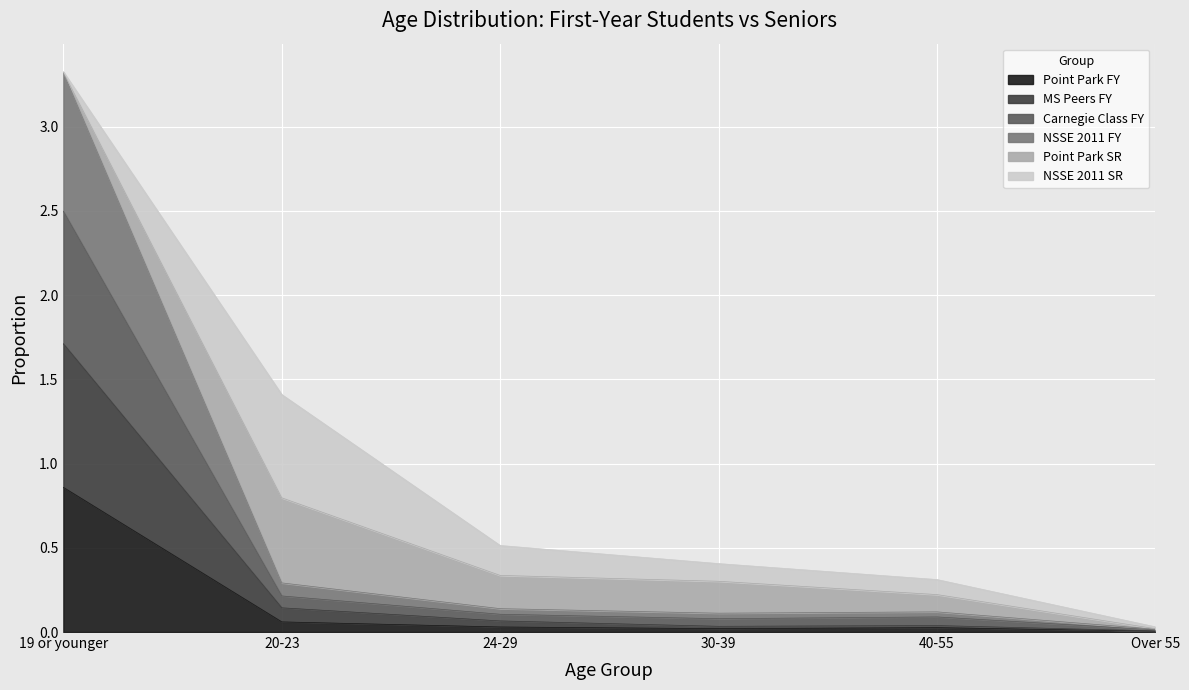

True or false: MS Peers FY and NSSE 2011 FY intersect in this chart.

False